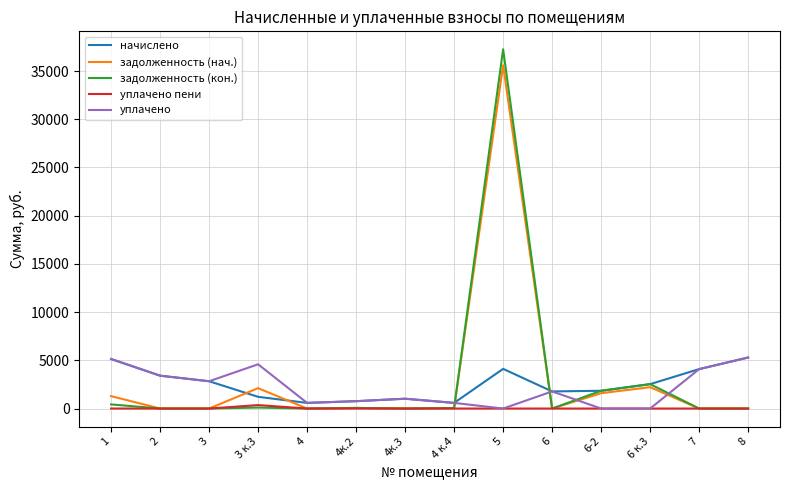

What is the highest value of the задолженность (кон.) series?

37254.6